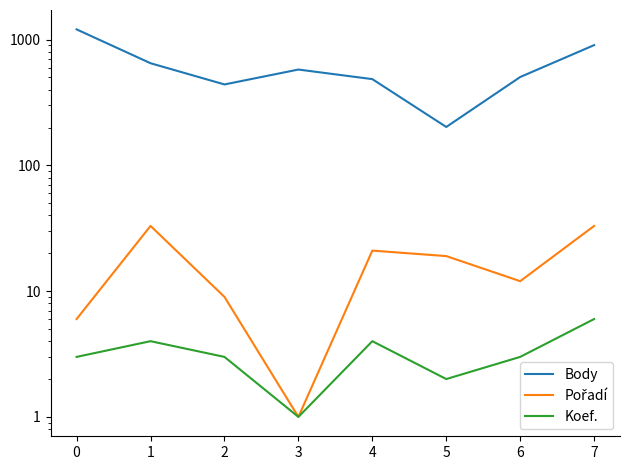

How many interior local peaks does the Koef. series have?

2